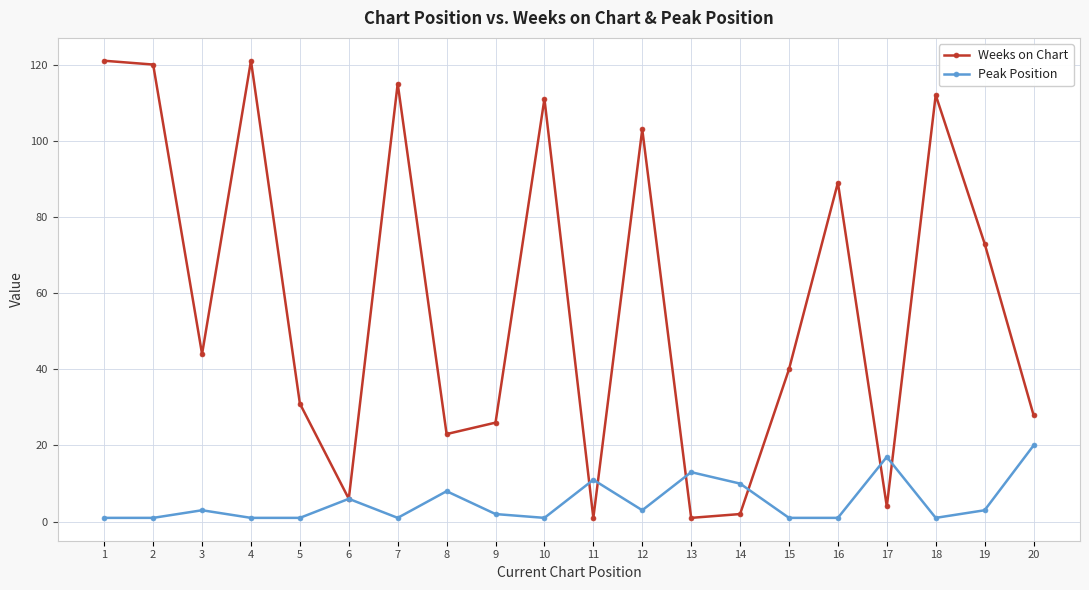

How many lines are shown in the chart?

2